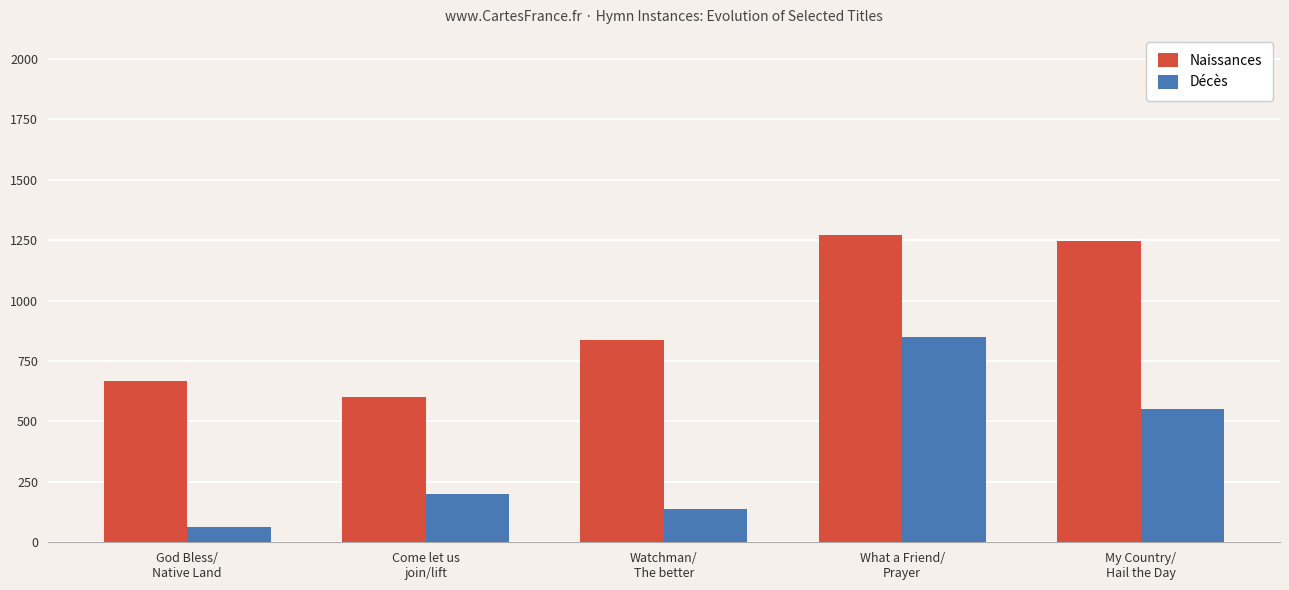

At which category does the chart reach its peak across all series?

What a Friend/
Prayer